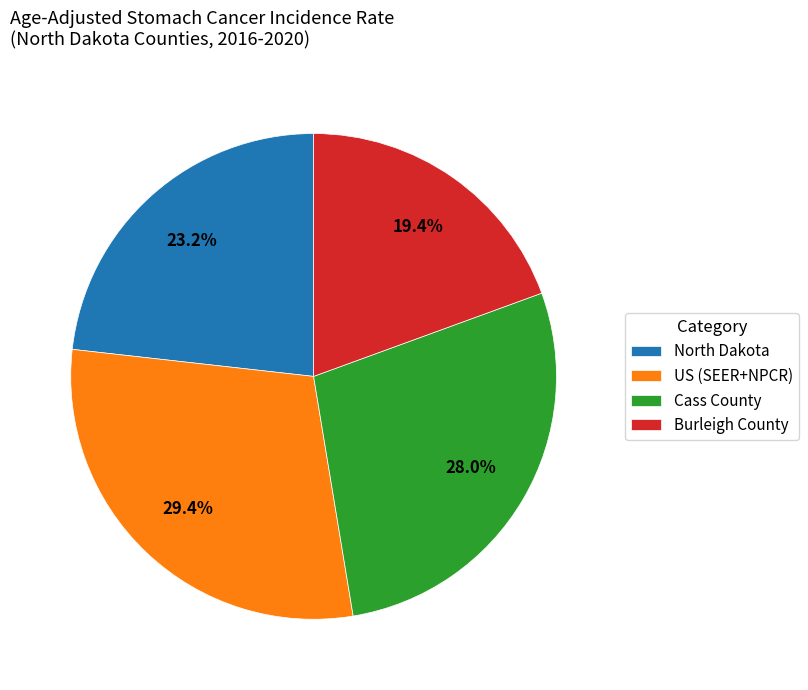

How many slices are in this pie chart?

4